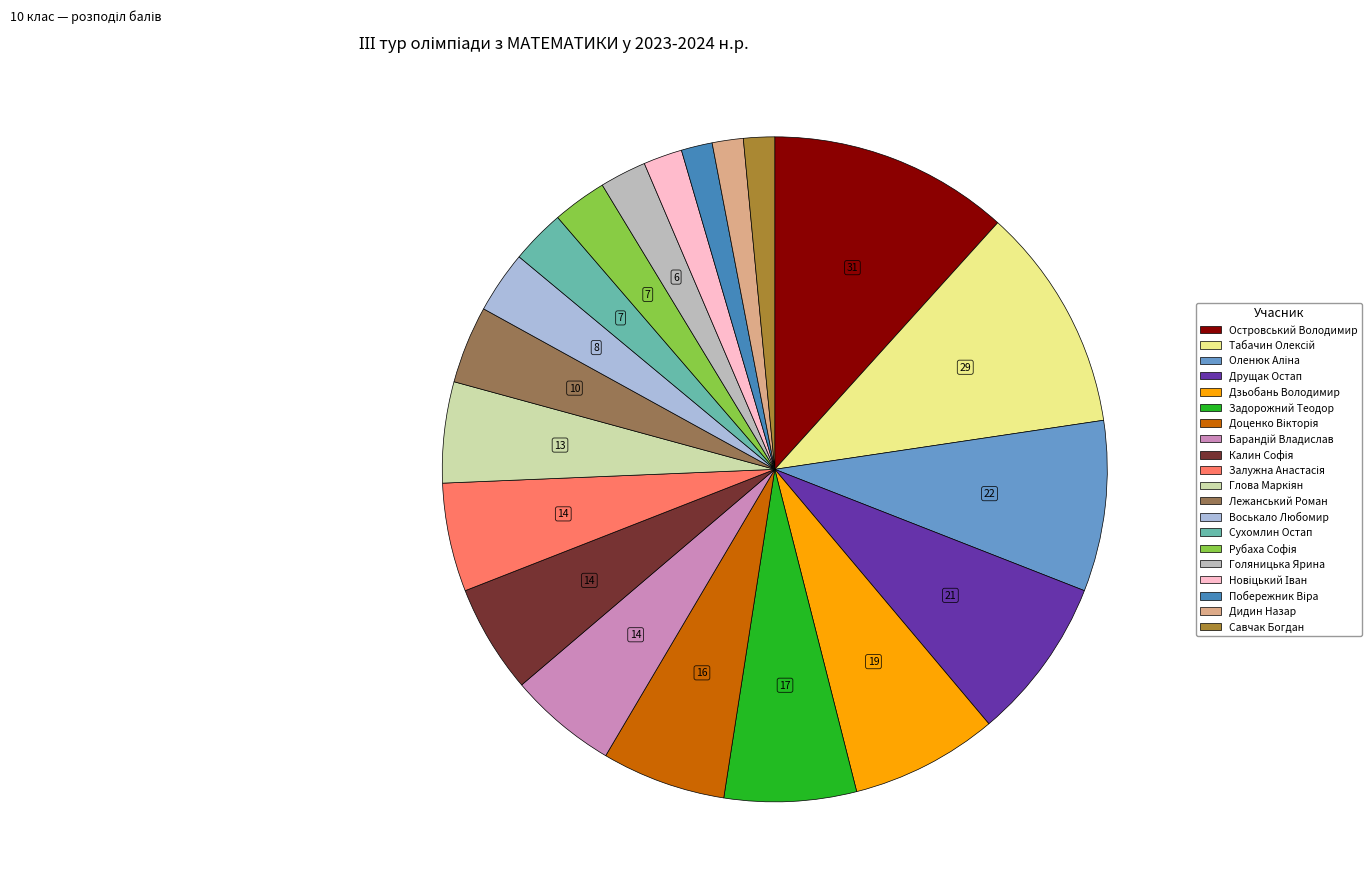

Which slice is the largest?

Островський Володимир